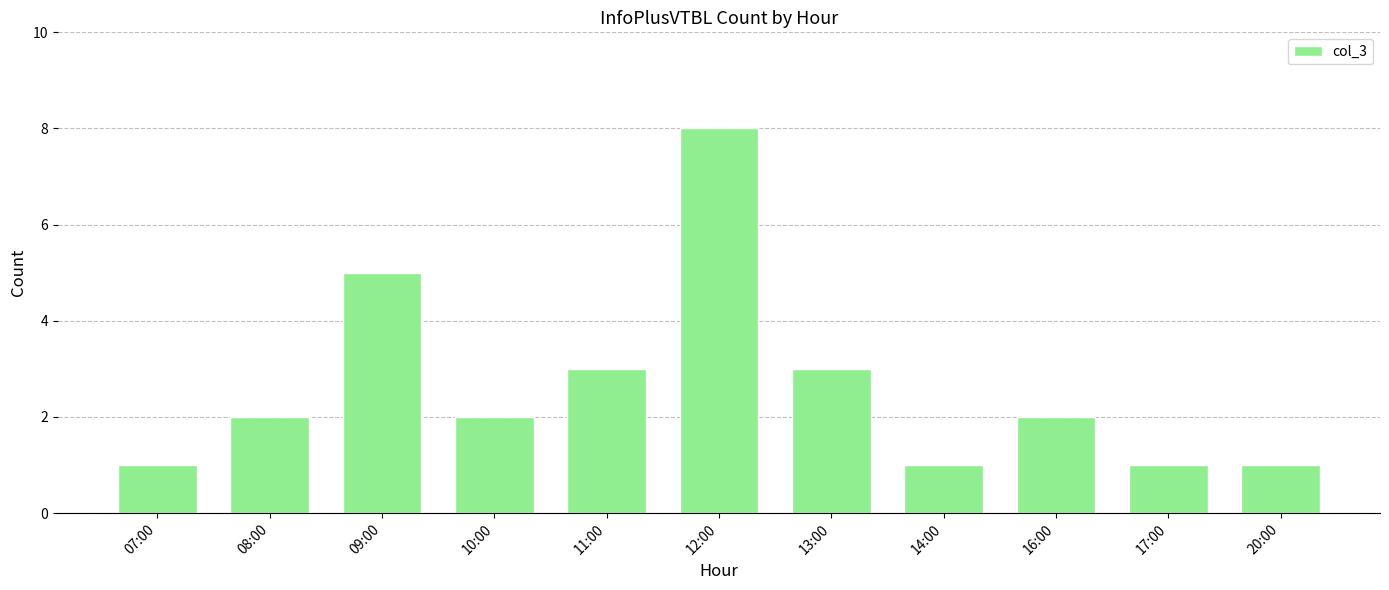

Reading left to right, transcribe all the data shown in this chart.

07:00=1	08:00=2	09:00=5	10:00=2	11:00=3	12:00=8	13:00=3	14:00=1	16:00=2	17:00=1	20:00=1